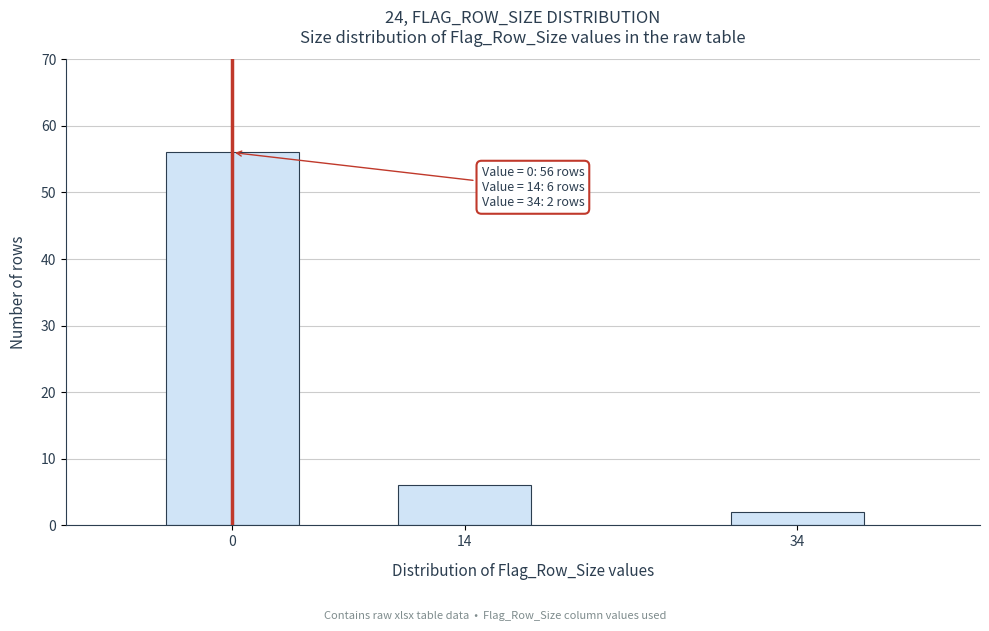

Reading right to left, list all the values displayed in this chart.

34=2	14=6	0=56